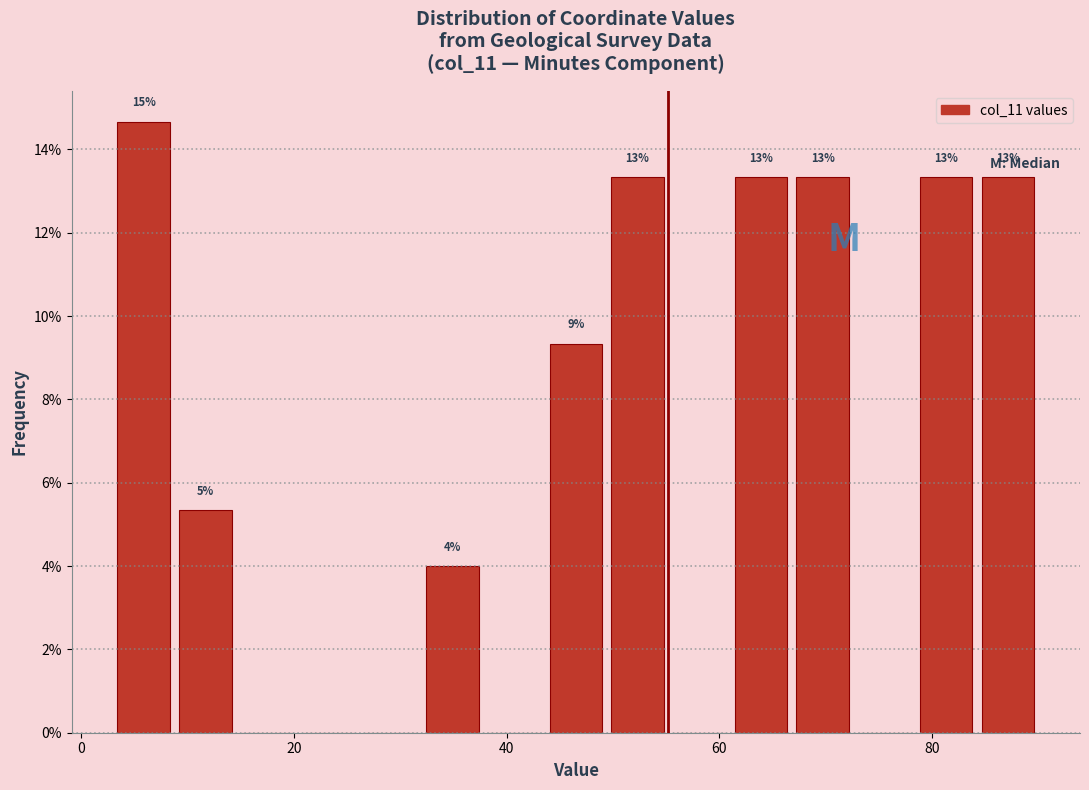

Around what value on the x-axis is the tallest bar? Give the approximate position of its centre, as read against the axis.

6